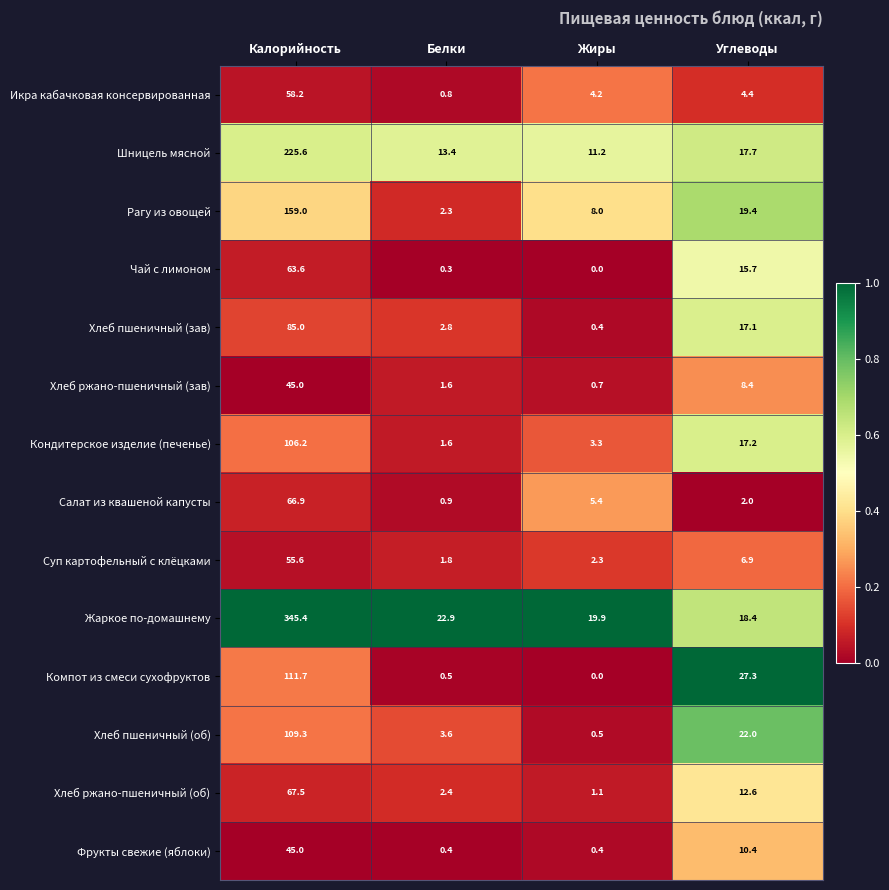

At how many categories does at least one series exceed 0?

4